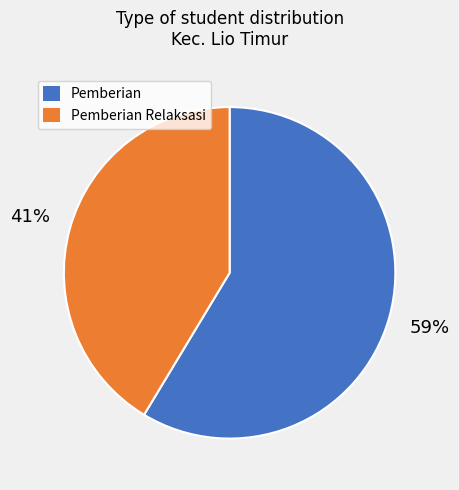

Count the number of slices in the pie.

2